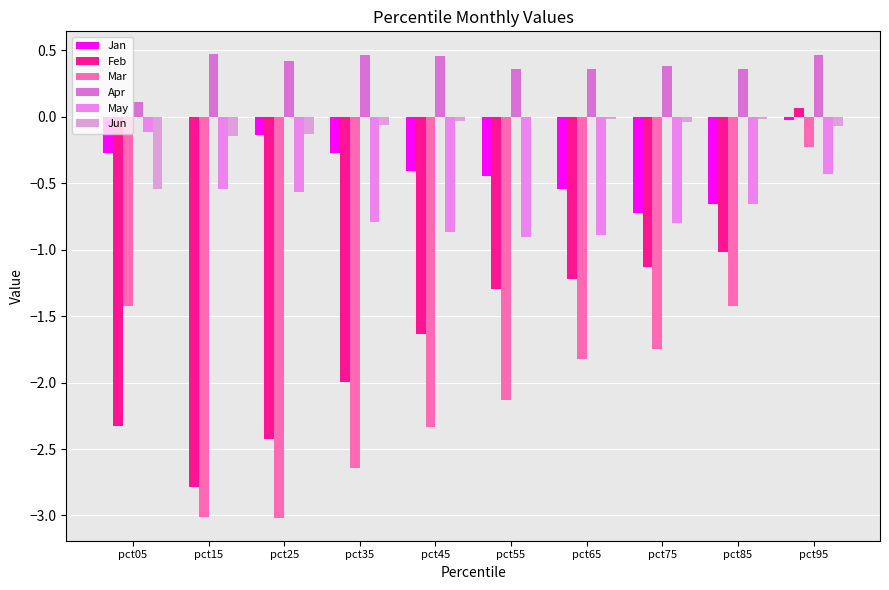

What is the spread (max minus min) of values at pct05?

2.4